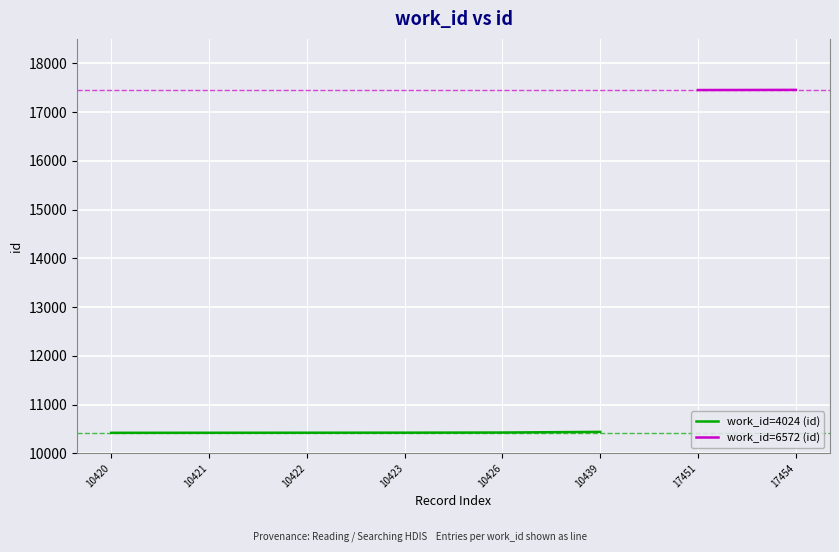

Between 10439 and 10421, which is larger?

10439